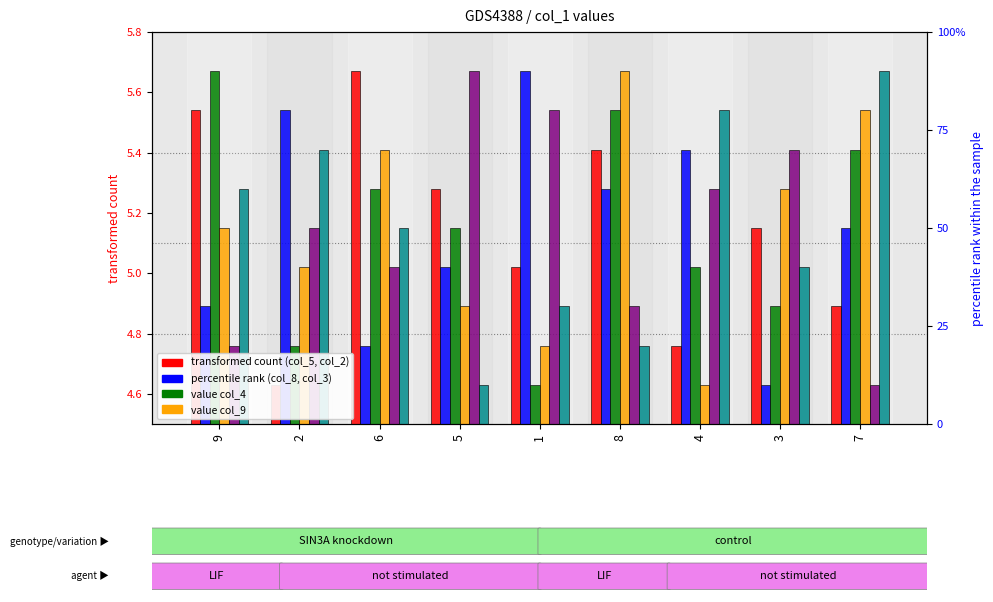

Count the number of categories in the chart.

9